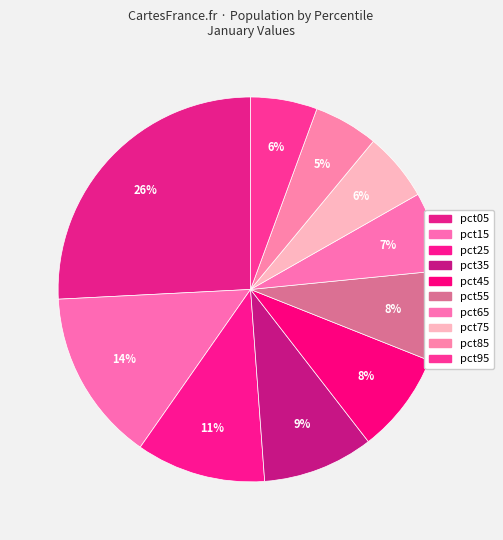

What percentage is NOT represented by pct45?

91.5%